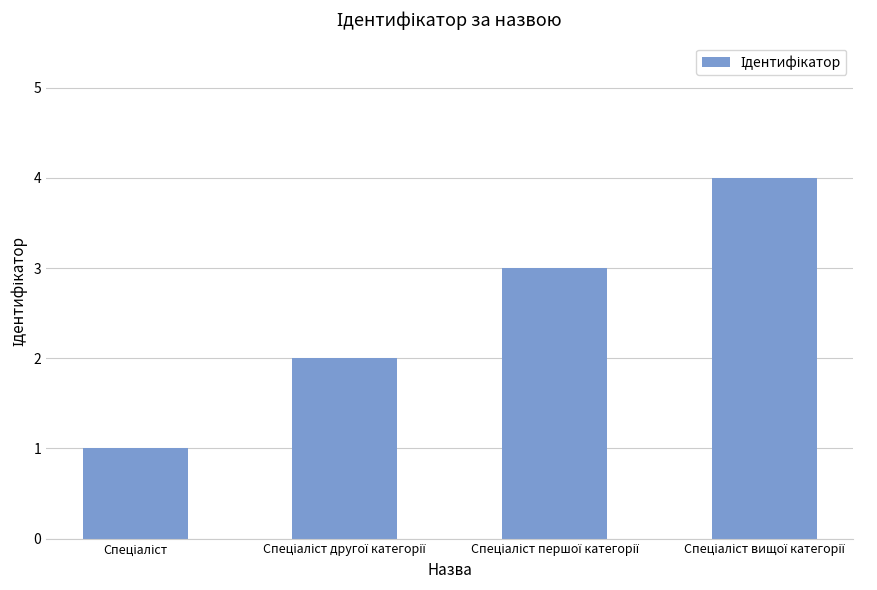

What is the maximum value shown in the chart?

4